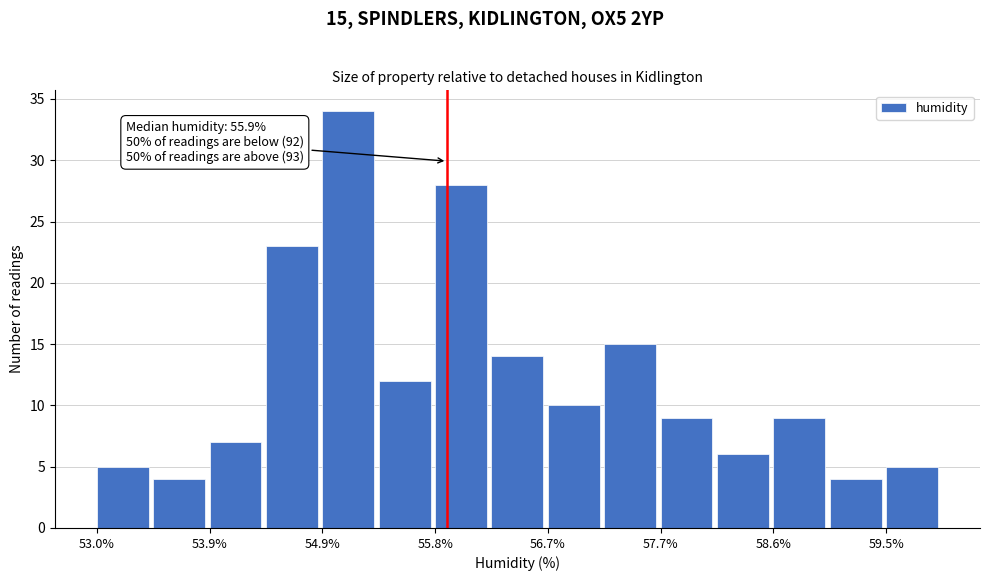

Which range on the x-axis has the tallest bar?

54.9 to 55.3